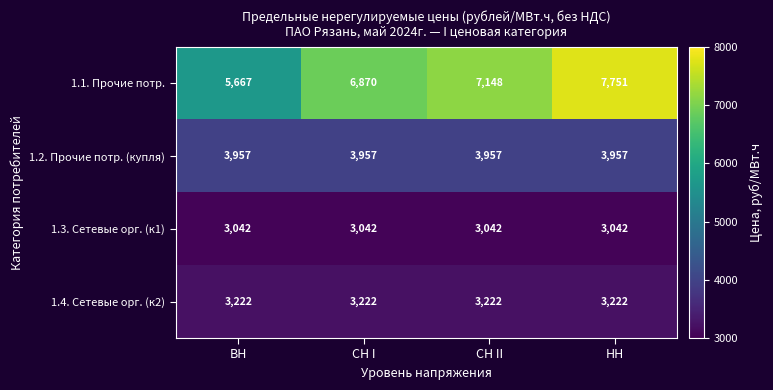

Between ВН and НН, which series saw the biggest shift?

1.1. Прочие потр.